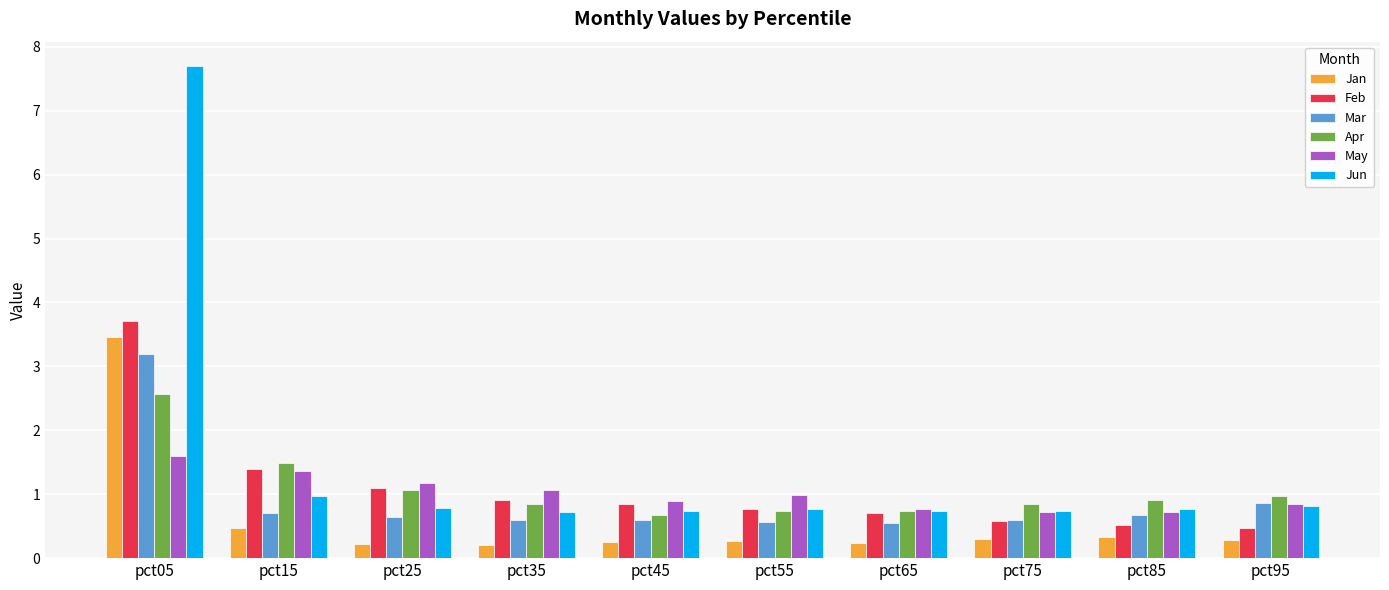

What is the maximum value shown in the chart?

7.7